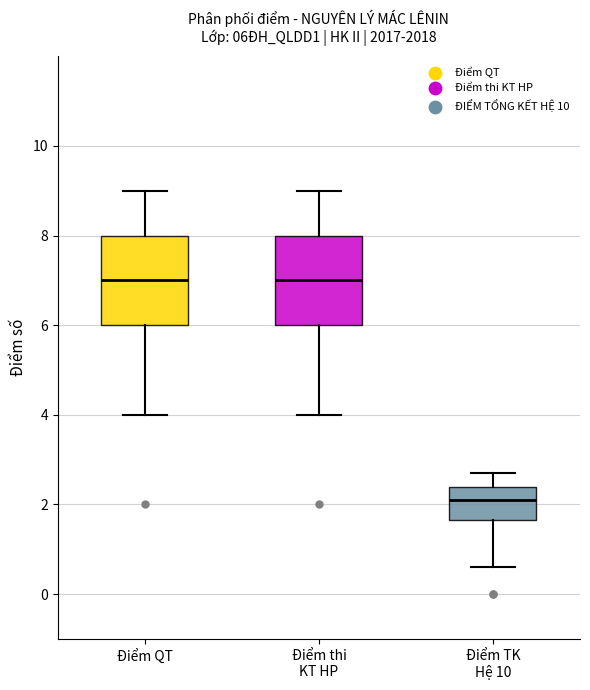

Which box has the lowest median line?

Điểm TK Hệ 10